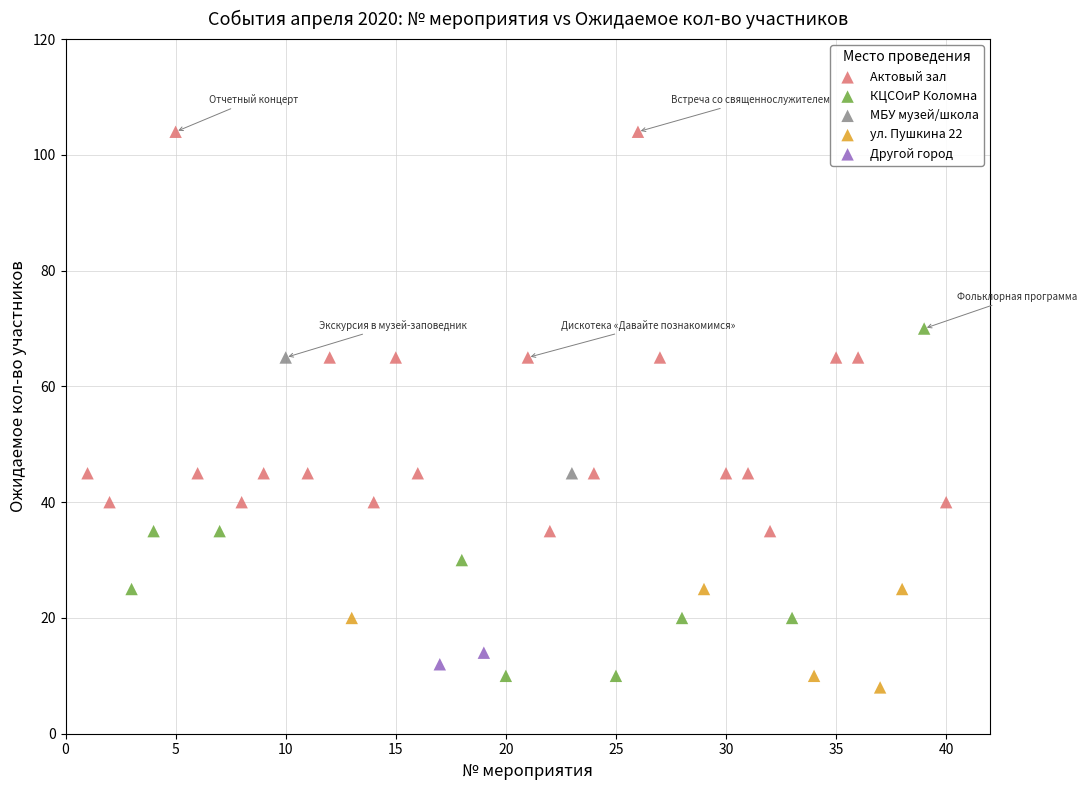

What are all the series names shown in the legend?

Актовый зал, КЦСОиР Коломна, МБУ музей/школа, ул. Пушкина 22, Другой город